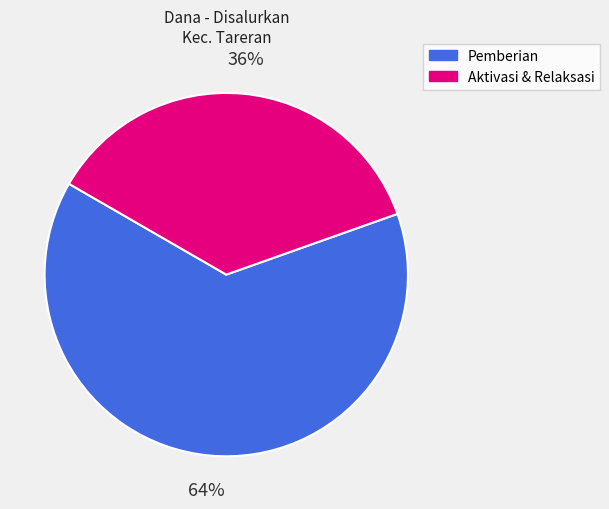

How many segments does this pie chart have?

2